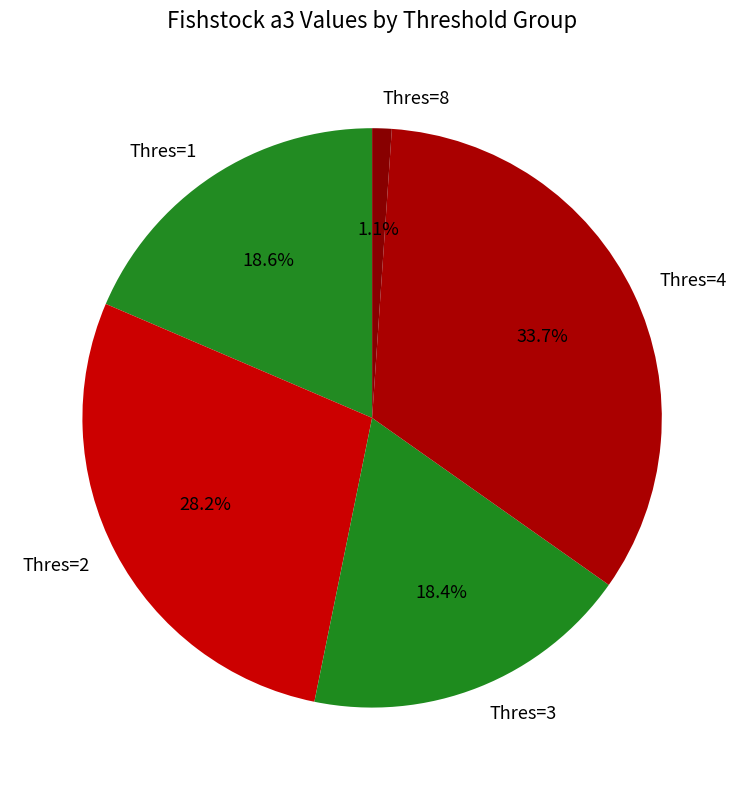

Combined, do Thres=3 and Thres=1 account for over 50%?

No